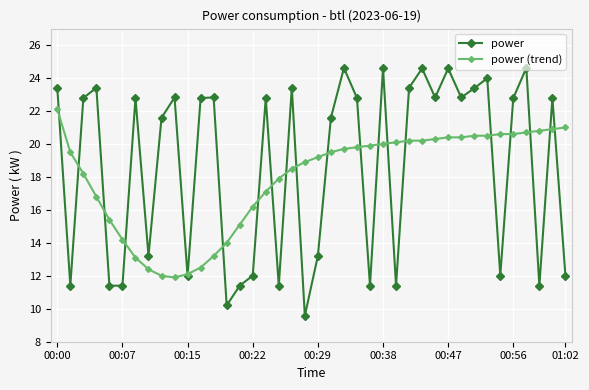

What is the value of the power (trend) point at the 8th from the left?

12.4